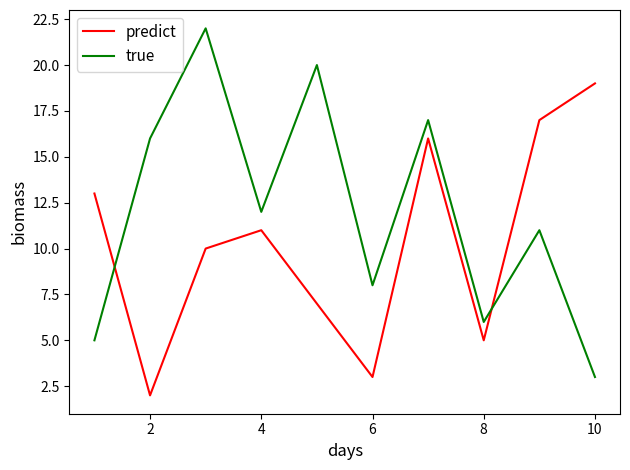

How many lines are shown in the chart?

2